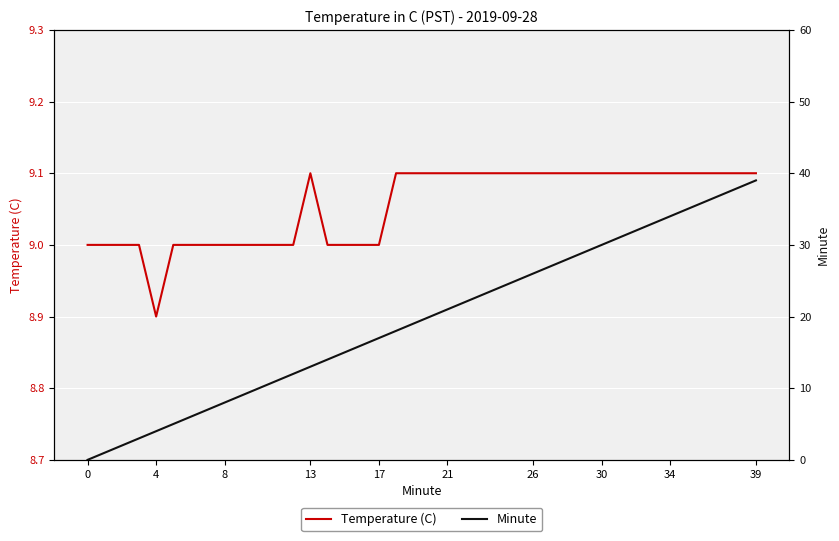

Which series changed the most between 32 and 37?

Minute